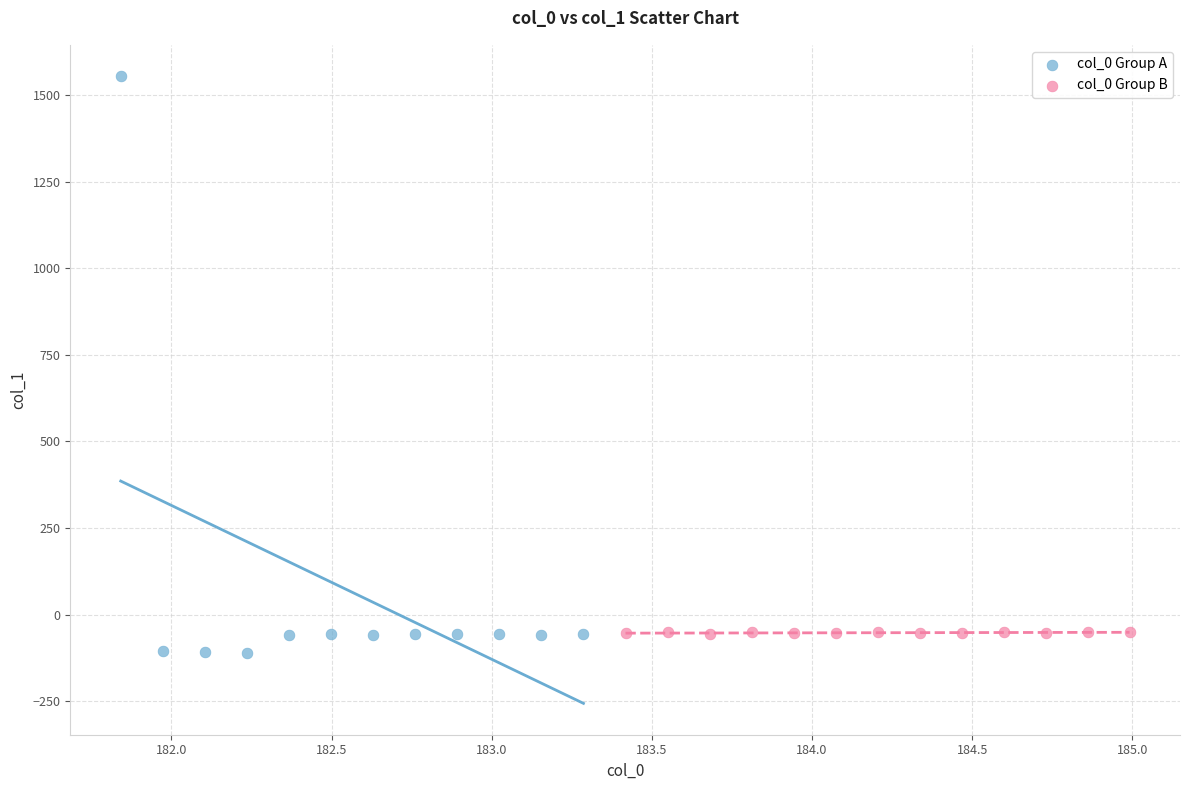

What are all the series names shown in the legend?

col_0 Group A, col_0 Group B